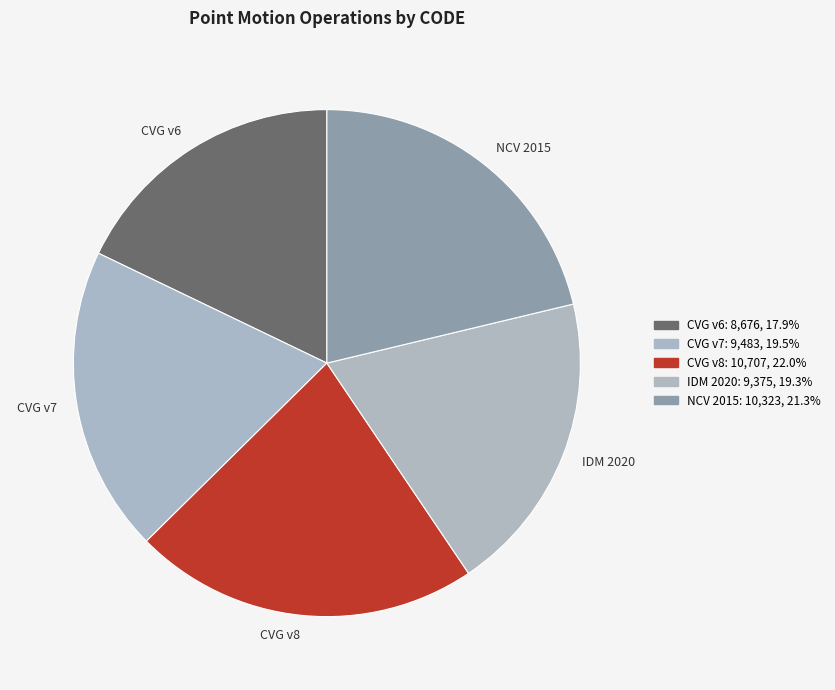

What is the smallest slice in the pie chart?

CVG v6